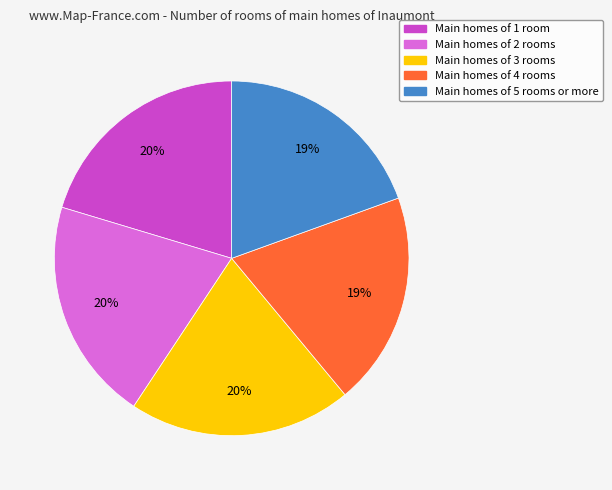

Is there any slice that represents more than half of the pie?

No